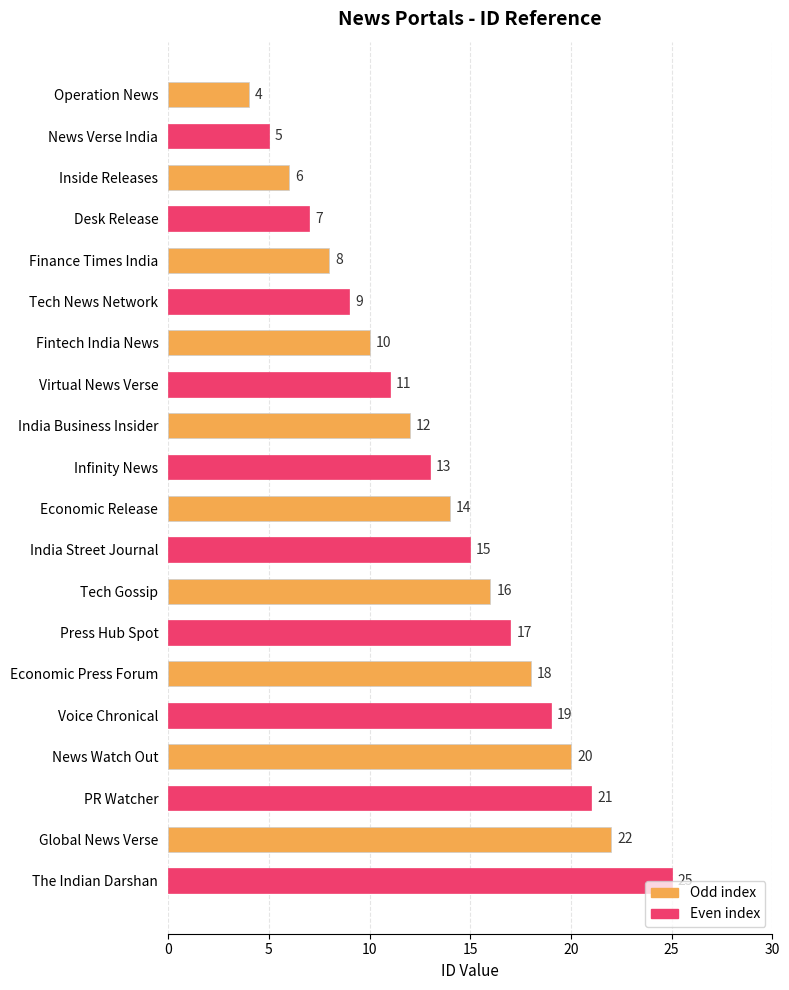

What is the average value?

14